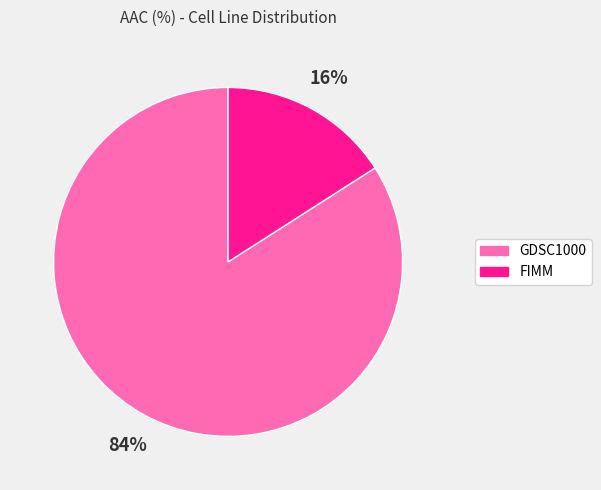

What percentage is the GDSC1000 slice, to the nearest percent?

84%